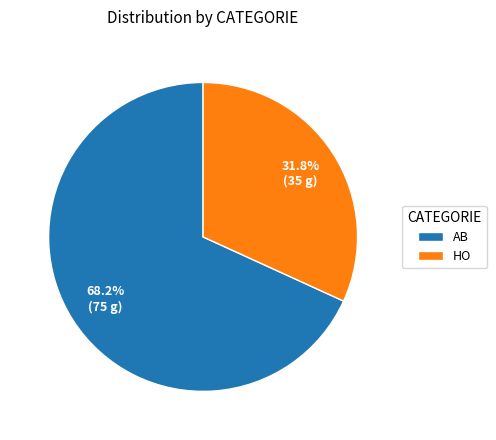

Rank the categories by value from lowest to highest.

HO, AB